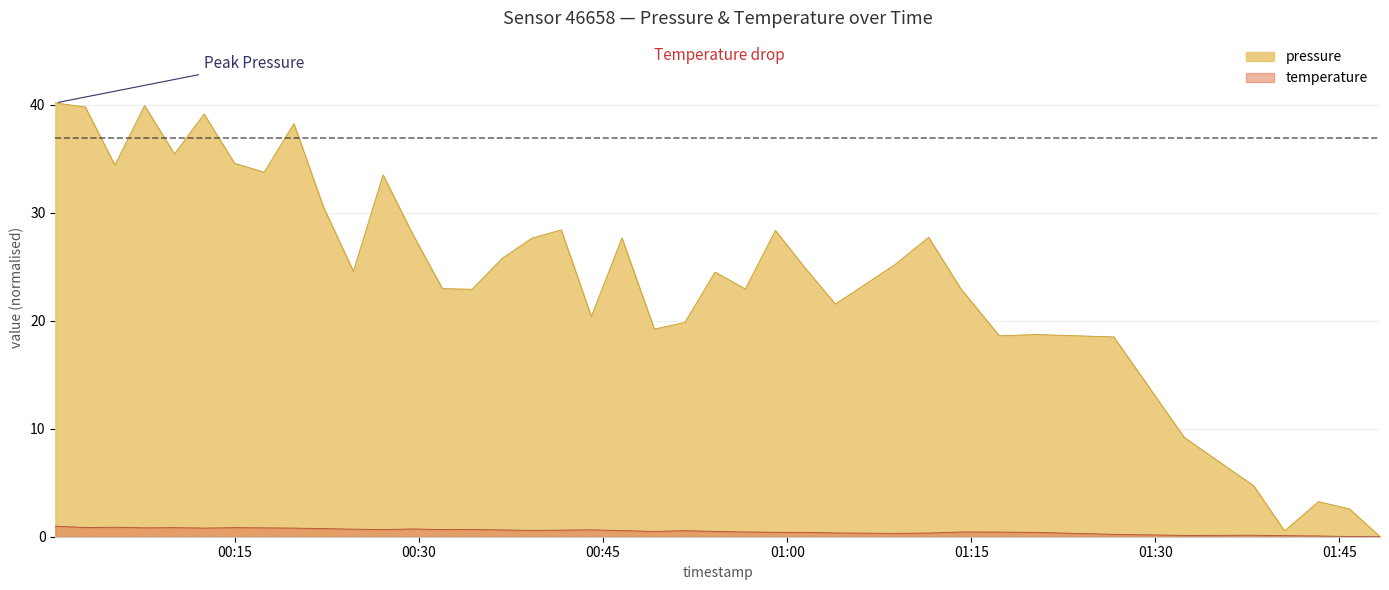

Rank the series by their average value, from highest to lowest.

pressure, temperature